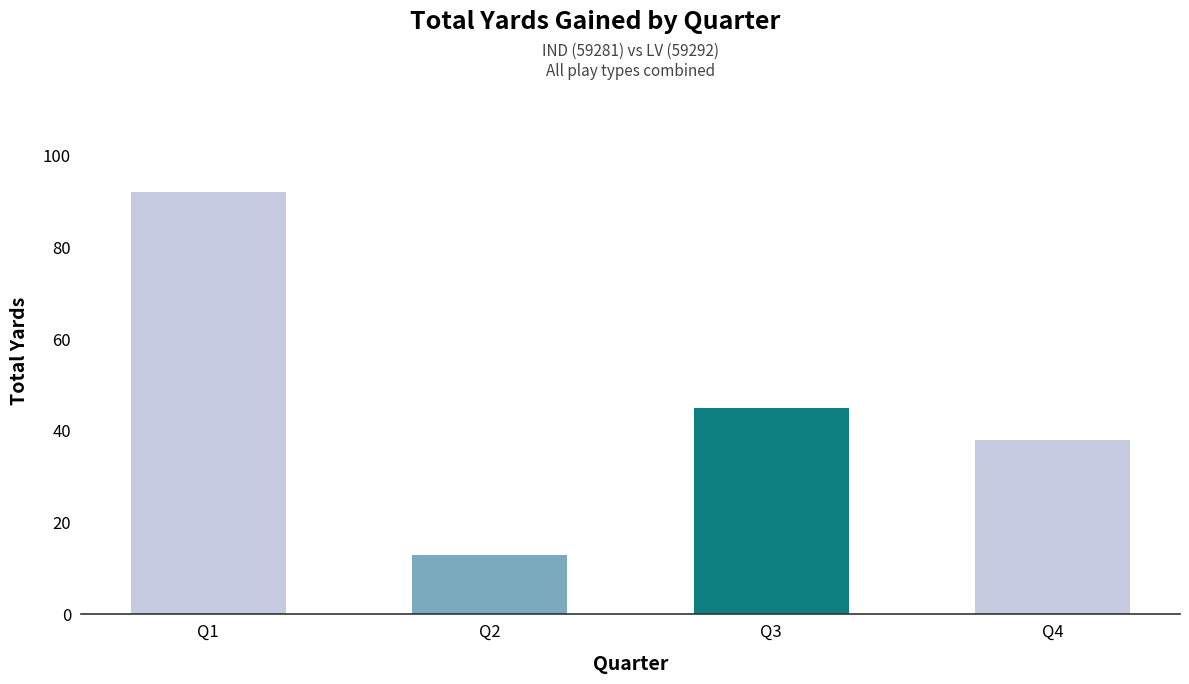

Rank the categories by value from lowest to highest.

Q2, Q4, Q3, Q1